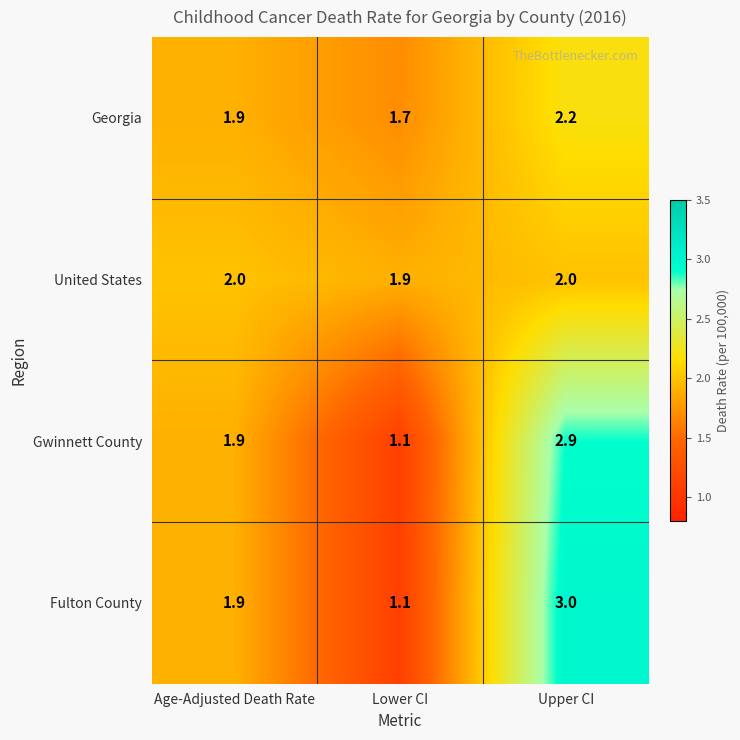

The United States series shows 1.9 at Lower CI. True or false?

True